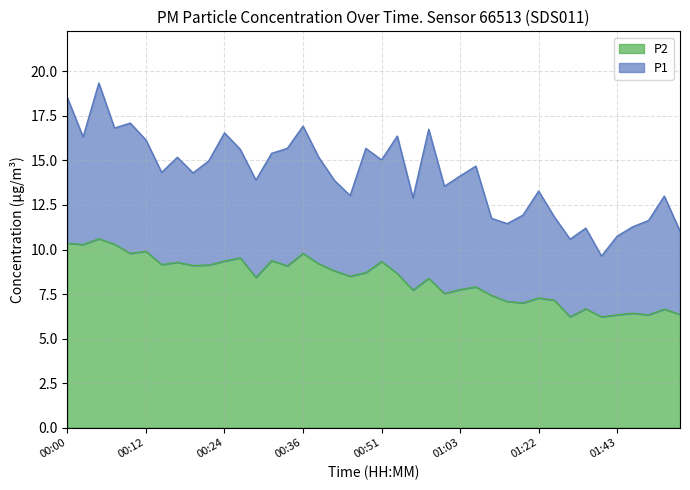

Which series has the widest spread of values?

P1